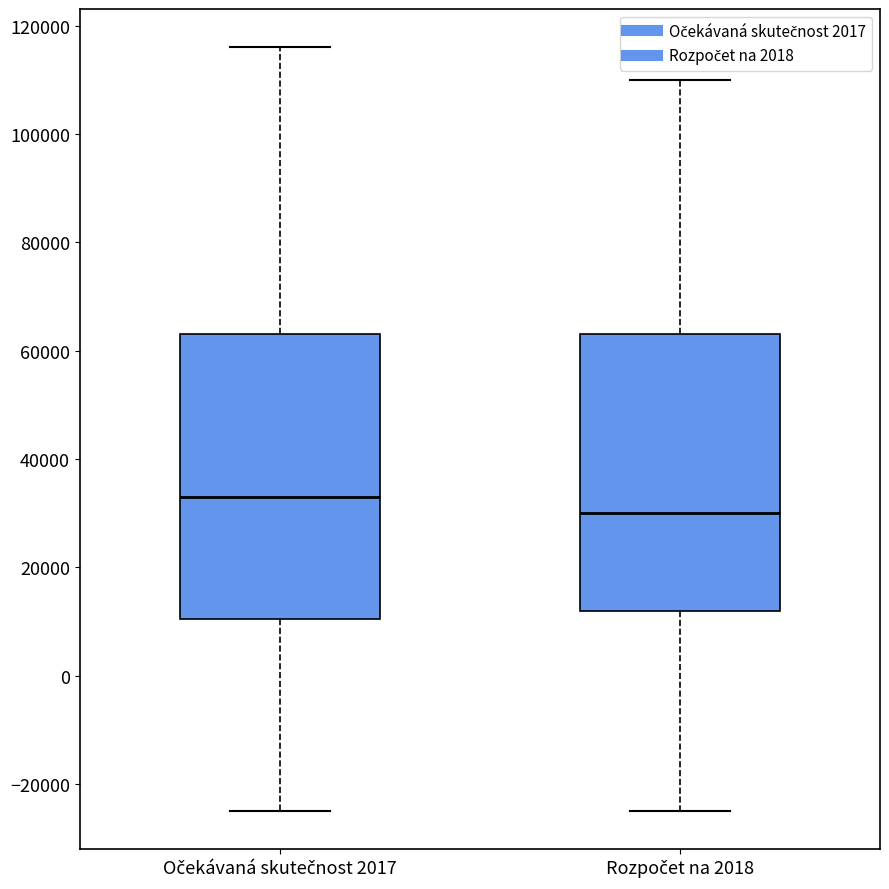

Which box's median line is the lowest?

Rozpočet na 2018